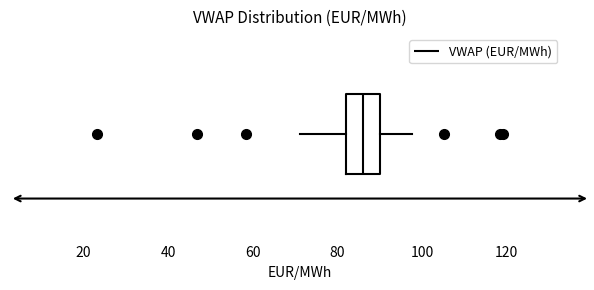

Where does the left whisker of the box end on the x-axis? The values are not printed on the chart, so give them approximately, as read against the axis.

72